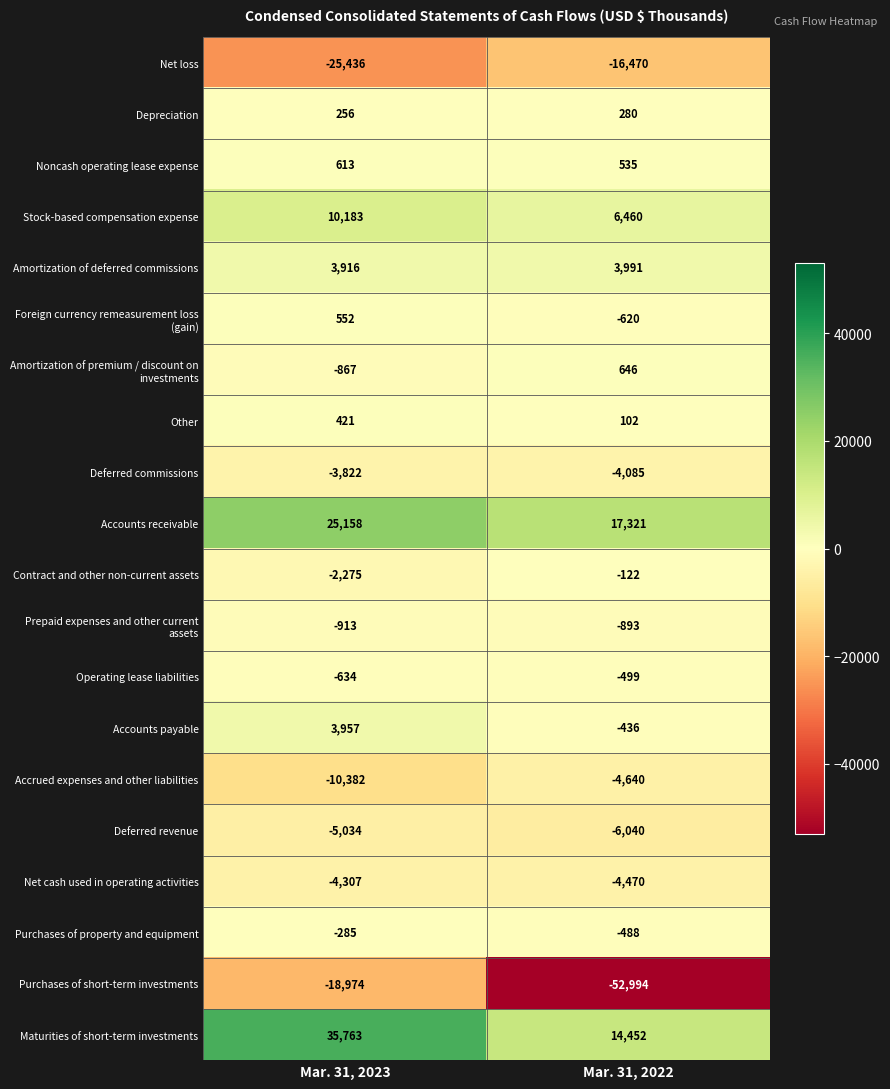

List the labels in order of Operating lease liabilities value, smallest first.

Mar. 31, 2023, Mar. 31, 2022